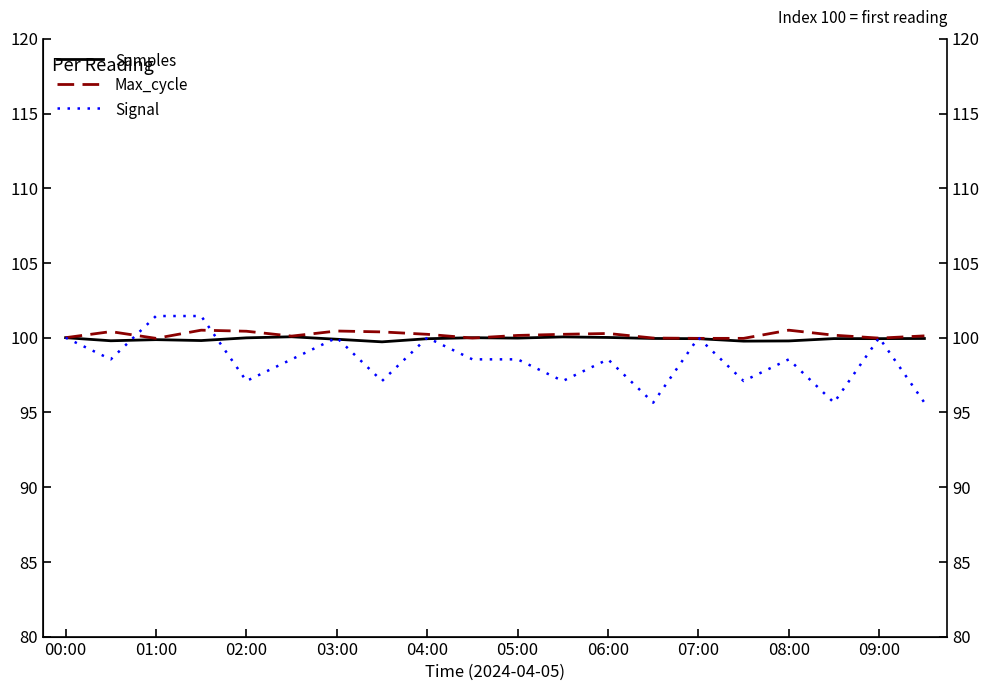

List the series in order of their overall mean, lowest first.

Signal, Samples, Max_cycle